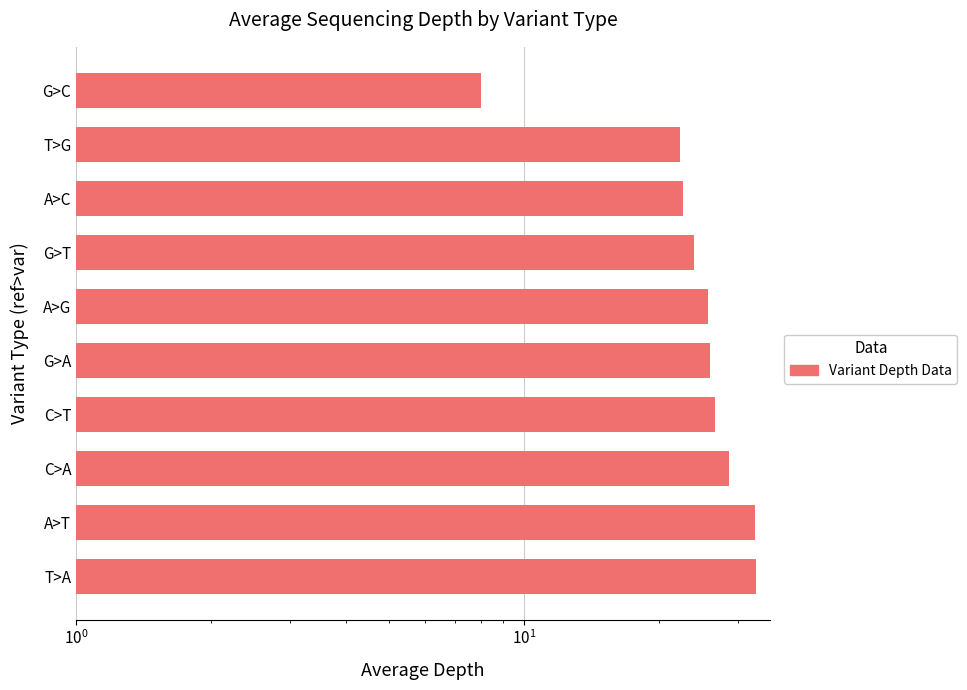

Reading right to left, extract all data points from this chart.

8.0	22.2	22.7	24.0	25.7	26.0	26.7	28.7	32.8	33.0